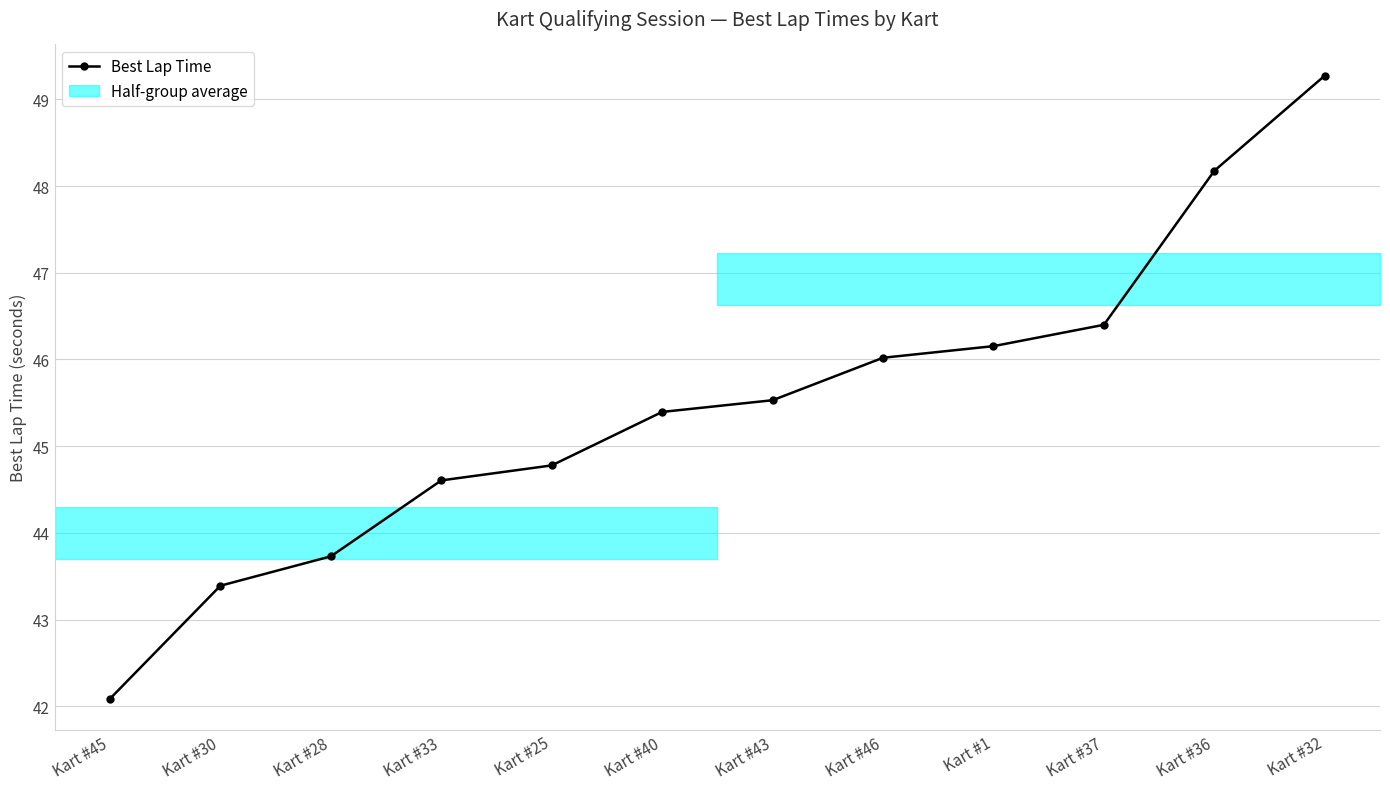

What is the smallest value displayed?

42.1